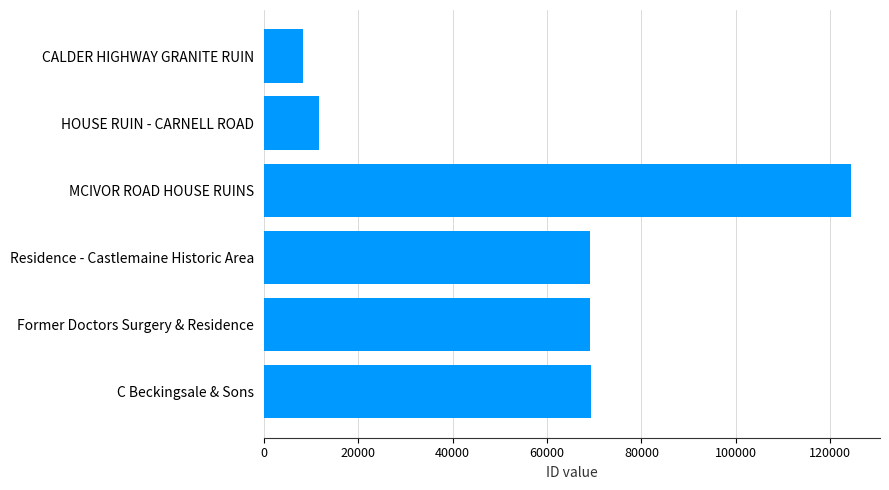

What is the change in value from HOUSE RUIN - CARNELL ROAD to MCIVOR ROAD HOUSE RUINS?

+112728